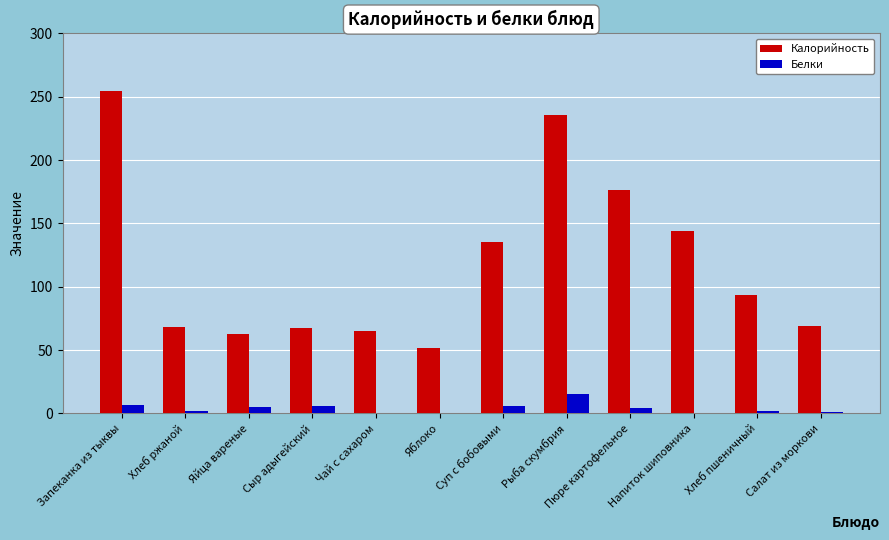

What is the sum of the Калорийность values at Рыба скумбрия and Запеканка из тыквы?

490.3